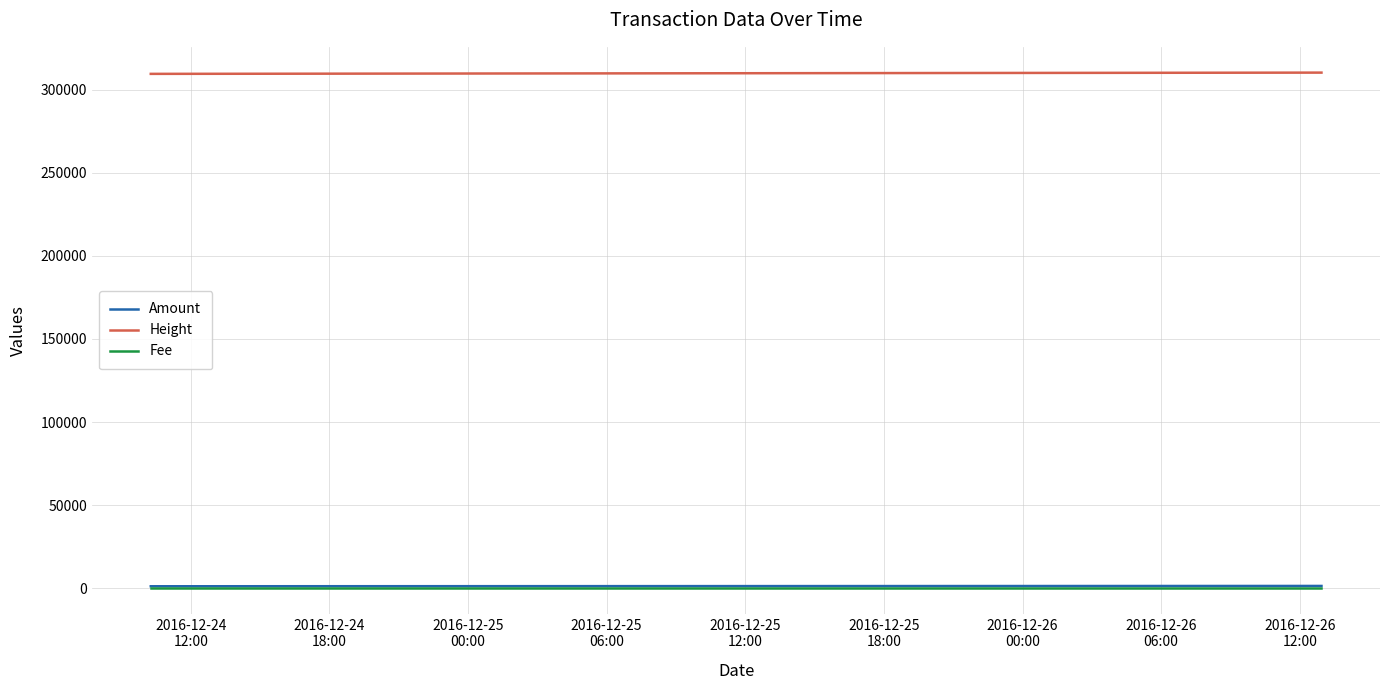

Which series has the largest total across all categories?

Height